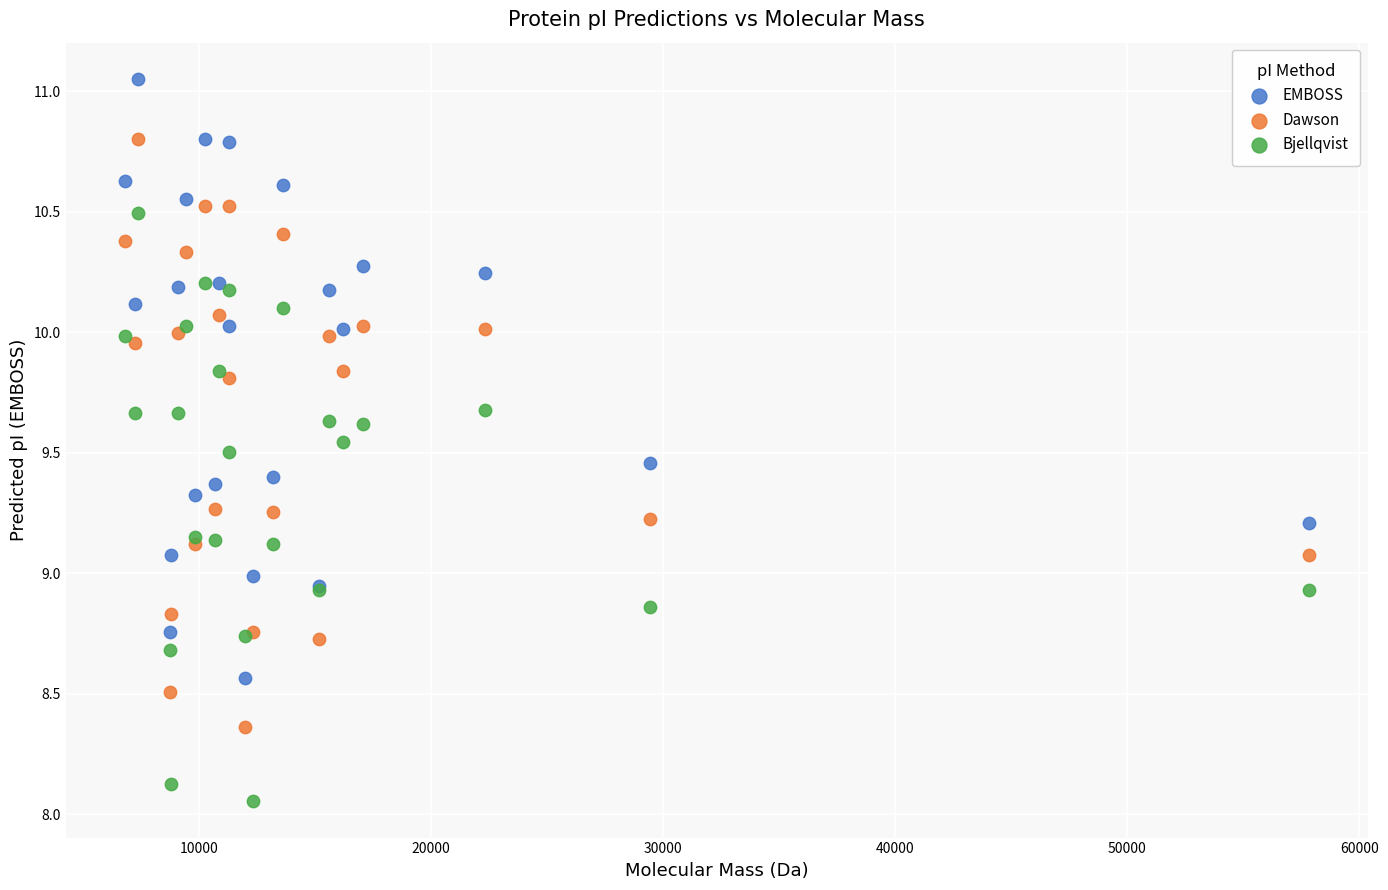

What is the X range (max minus min) for the scatter plot?

51036.9